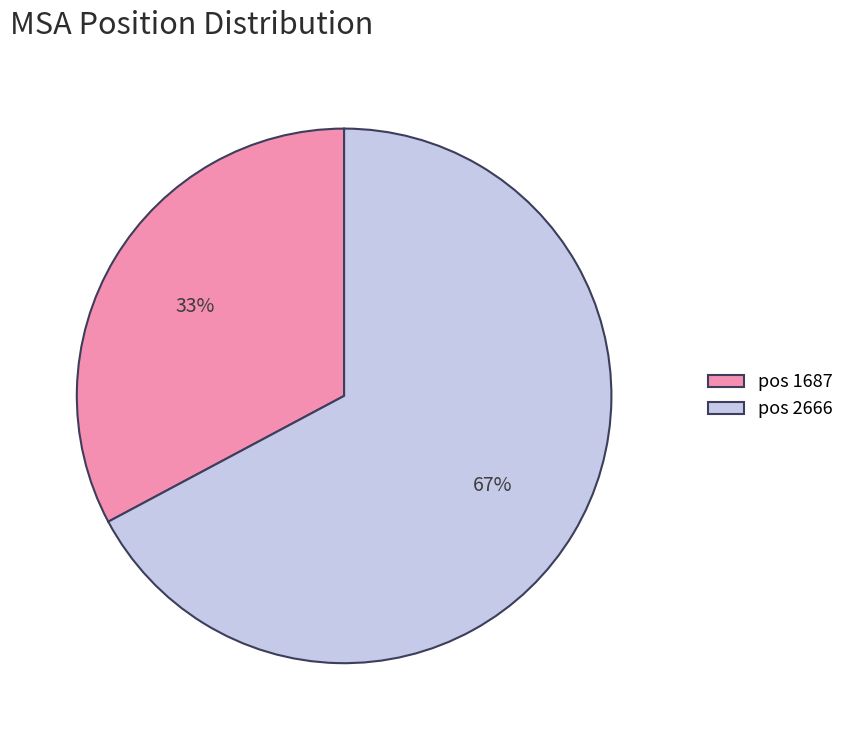

To the nearest percent, what is the difference between the largest and smallest slice percentages?

34%